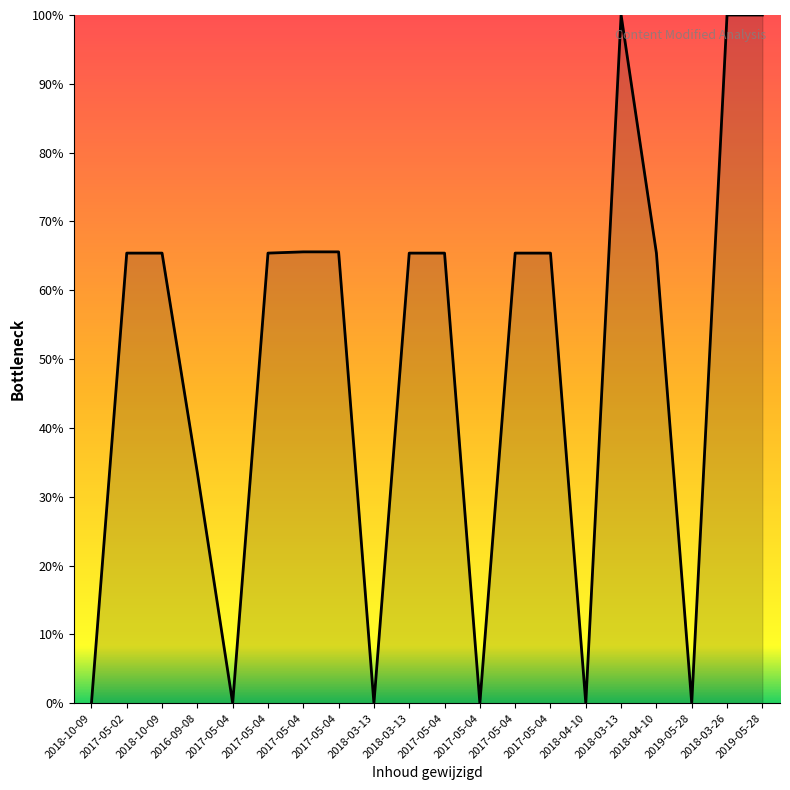

Reading left to right, list all the values displayed in this chart.

0.0	65.4	65.4	33.5	0.0	65.4	65.6	65.6	0.0	65.4	65.4	0.0	65.4	65.4	0.0	100.0	65.4	0.0	100.0	100.0